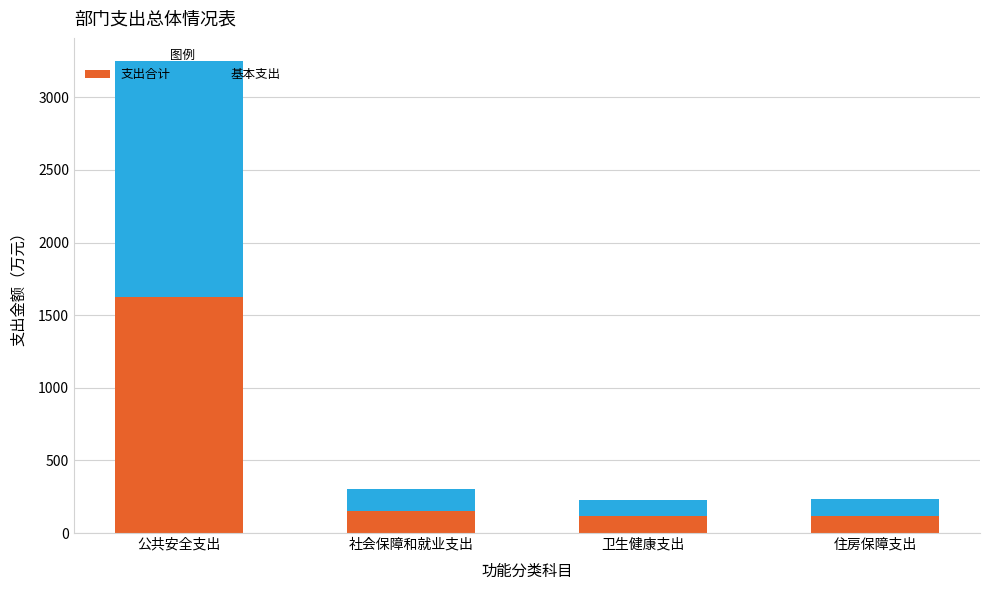

At which label does 支出合计 reach its peak?

公共安全支出